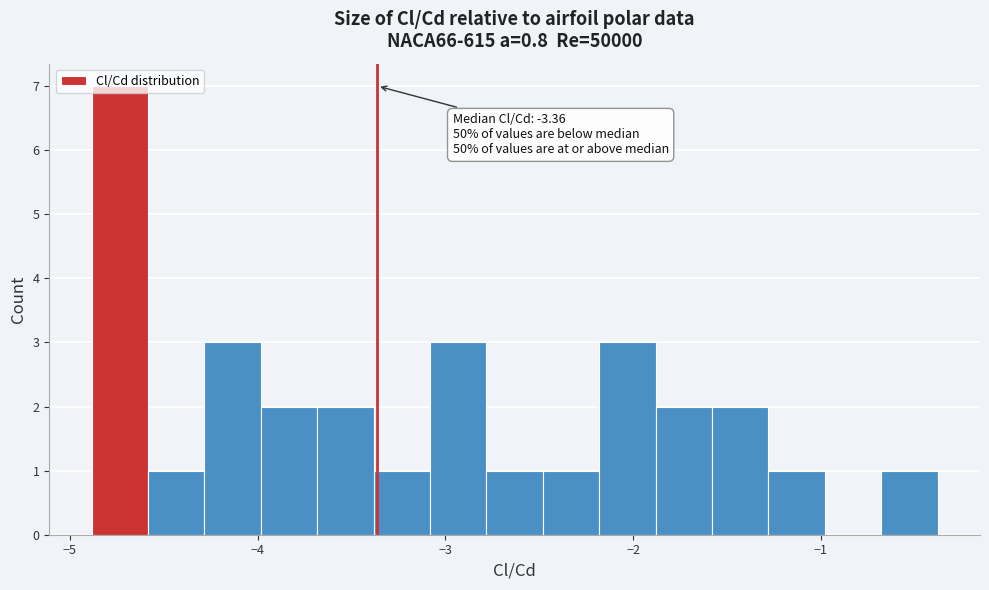

Around what value on the x-axis is the tallest bar? Give the approximate position of its centre, as read against the axis.

-4.7